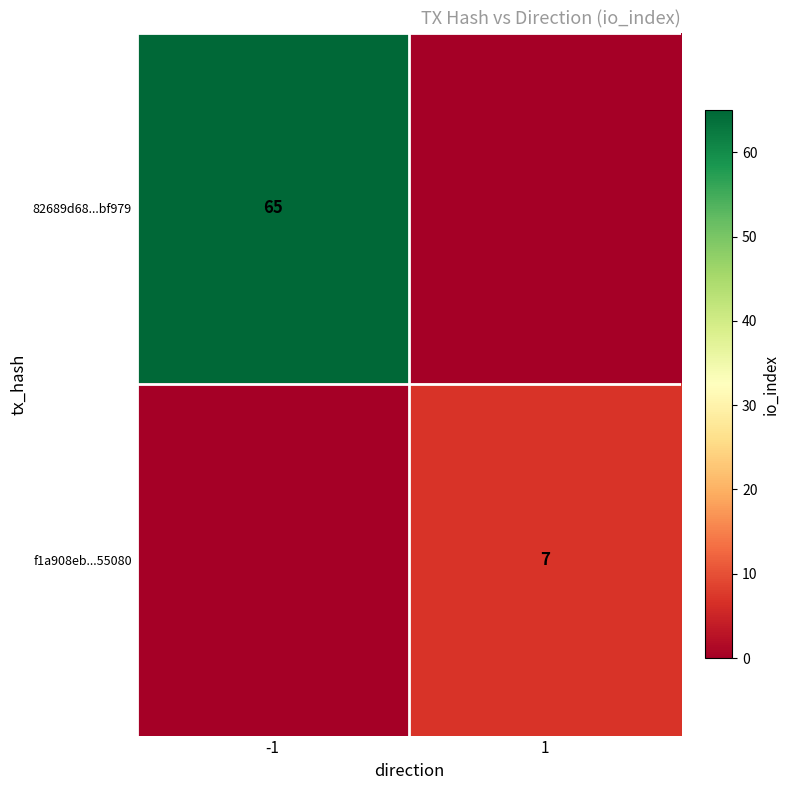

True or false: 82689d68...bf979 has a value of 65 at -1.

True